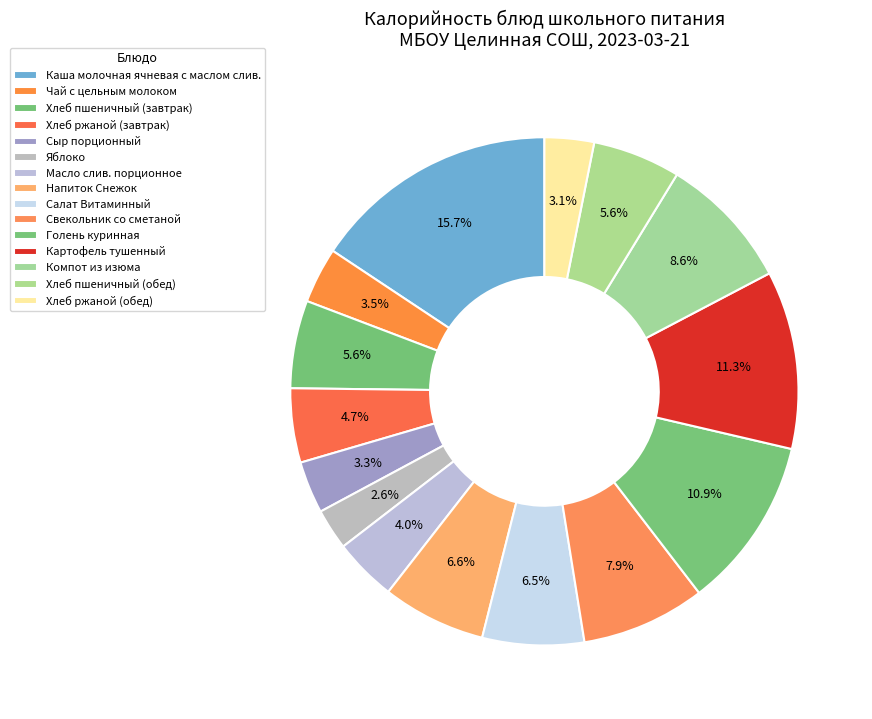

How many segments does this pie chart have?

15